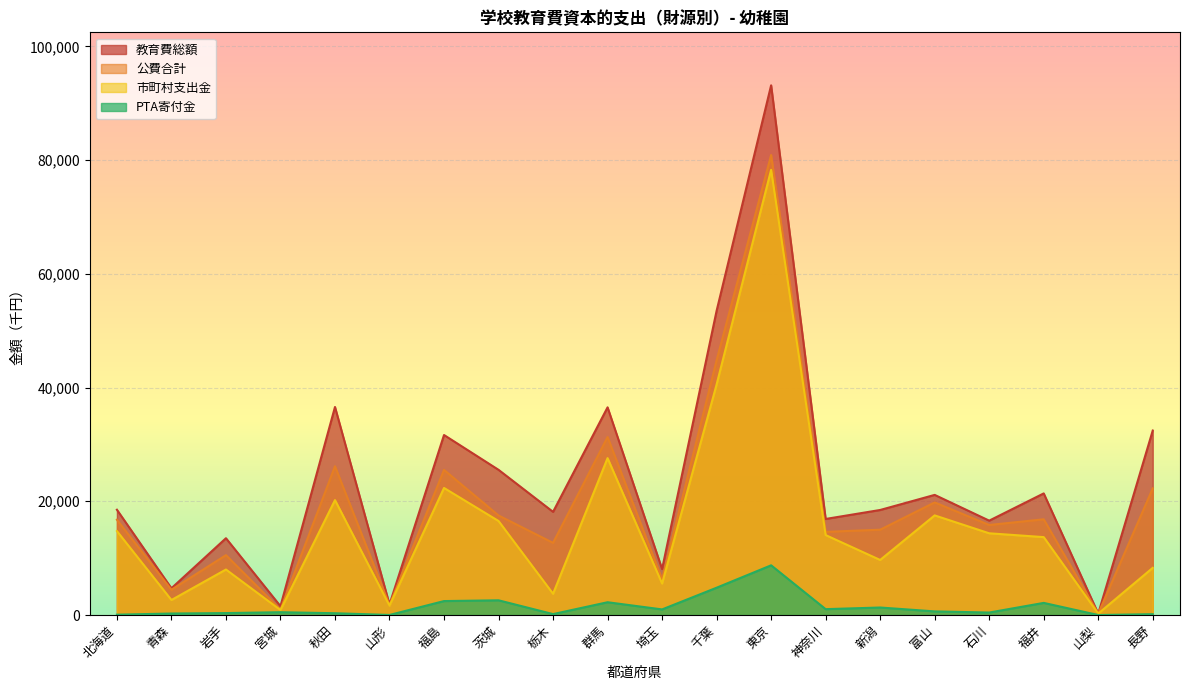

What is the spread (max minus min) of values at 岩手?

13164